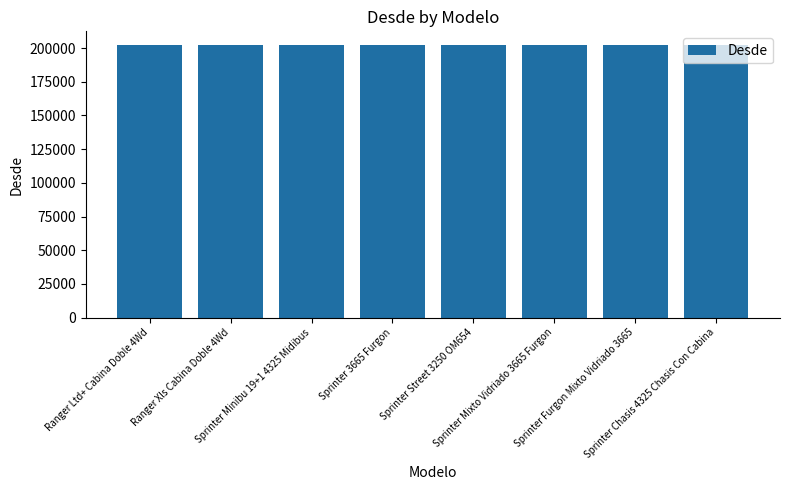

What is the value of the 8th bar from the left?

202310